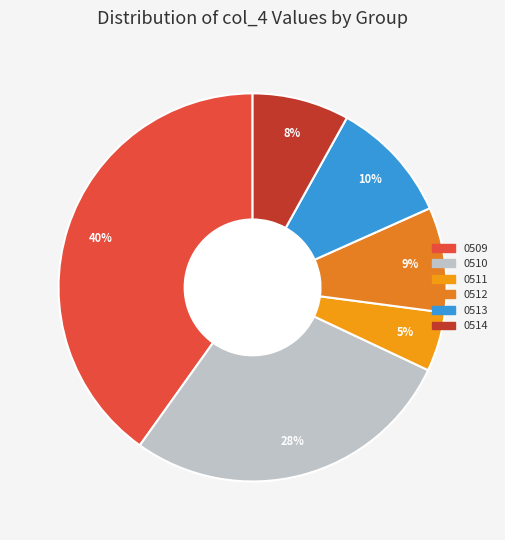

Count the number of slices in the pie.

6